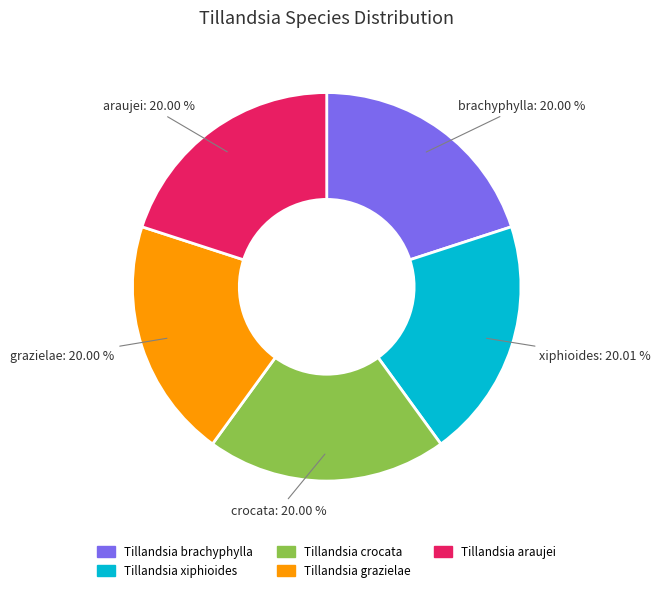

To the nearest percent, what portion does Tillandsia araujei represent?

20%